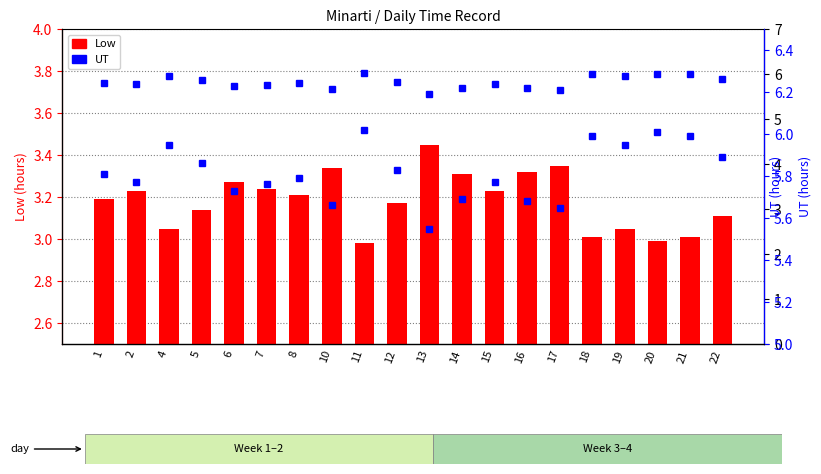

What is the value of the UT bar at the 9th from the left?

6.0